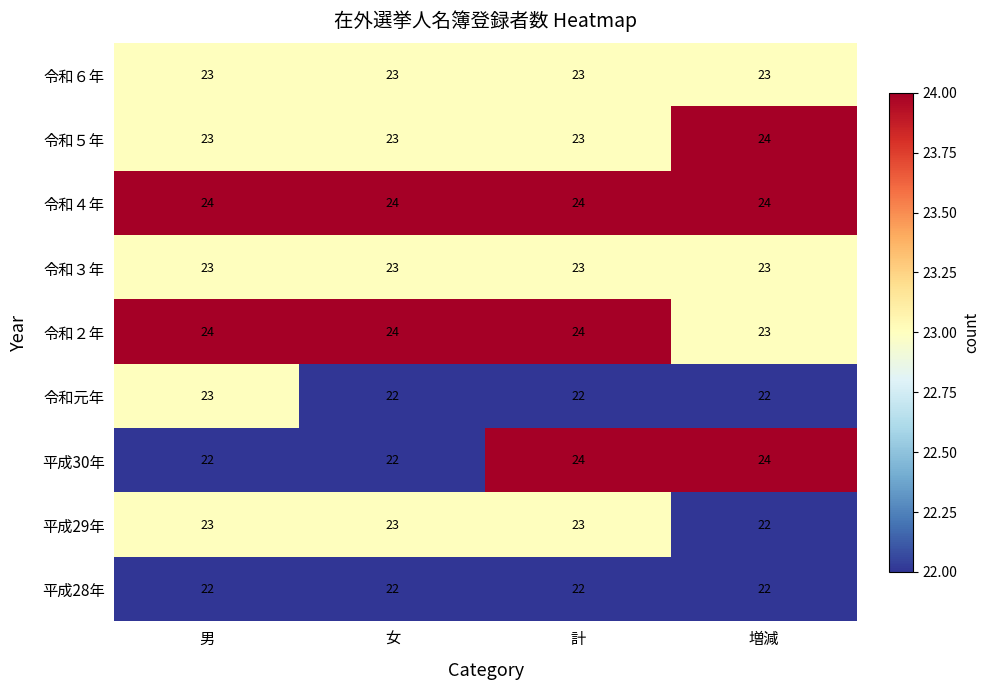

What is the sum of the 令和元年 values at 女 and 増減?

44